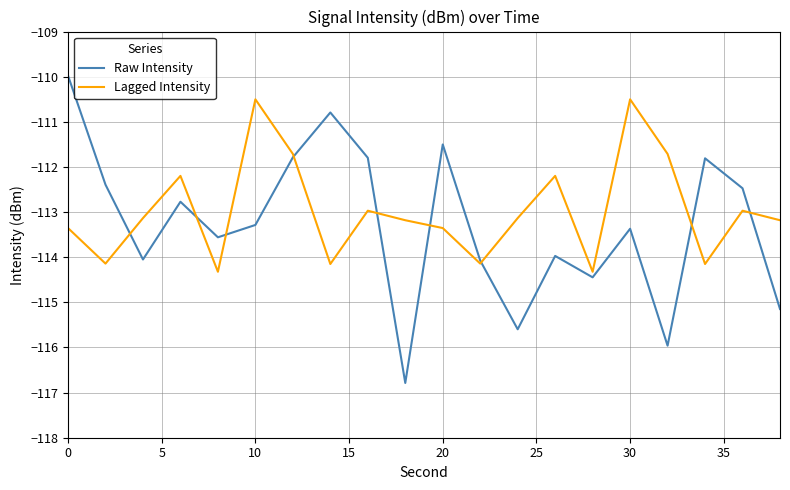

What is the difference between the second highest and second lowest values in the Raw Intensity series?

5.2